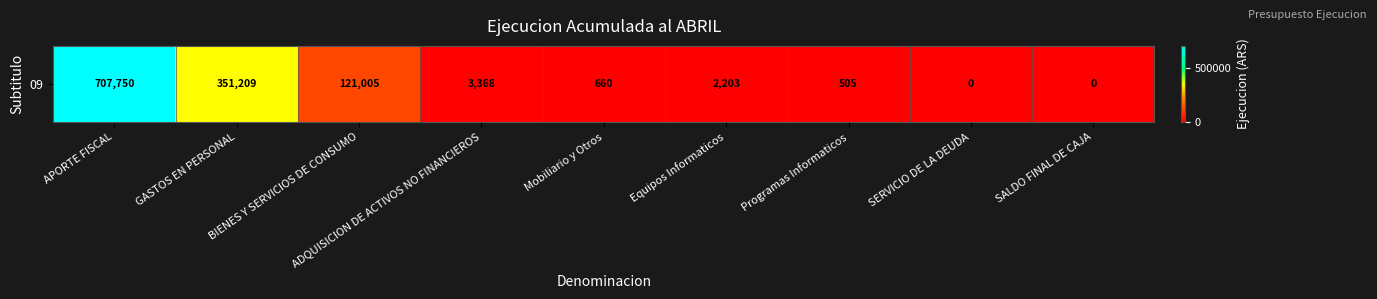

Which category has the lowest value across all series?

SERVICIO DE LA DEUDA